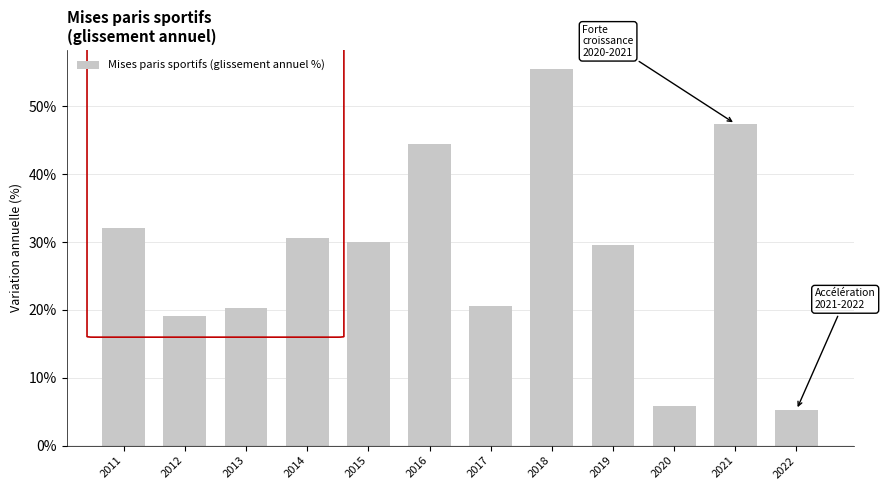

Reading left to right, extract all data points from this chart.

2011=32.1	2012=19.1	2013=20.3	2014=30.5	2015=30.1	2016=44.5	2017=20.6	2018=55.5	2019=29.5	2020=5.9	2021=47.4	2022=5.3